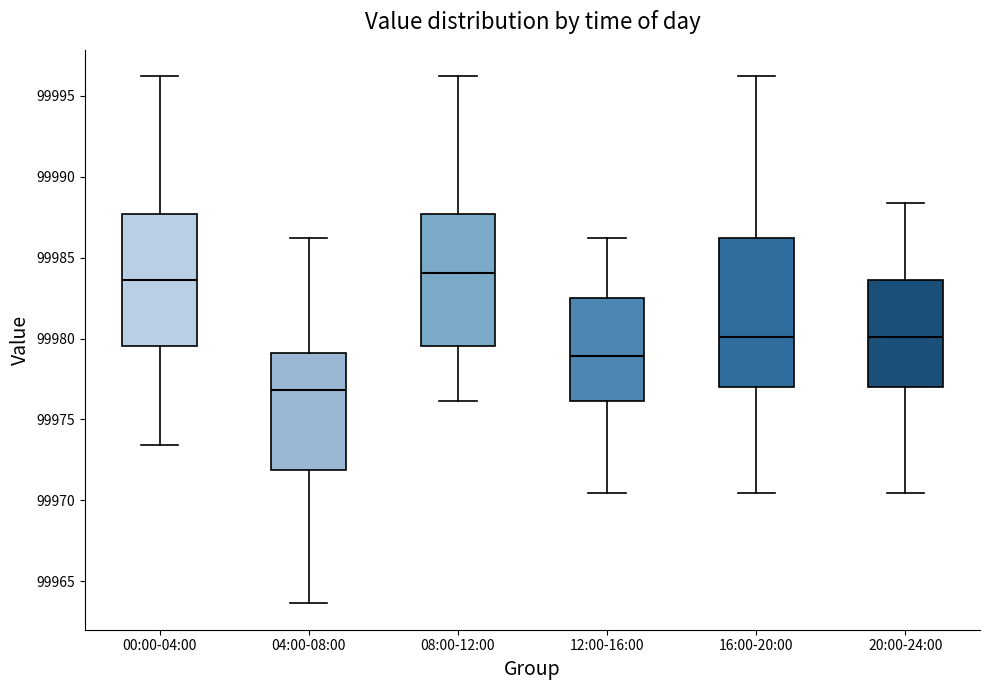

Where is the lower edge of the box for 04:00-08:00 on the y-axis? The values are not printed on the chart, so give them approximately, as read against the axis.

99972.0